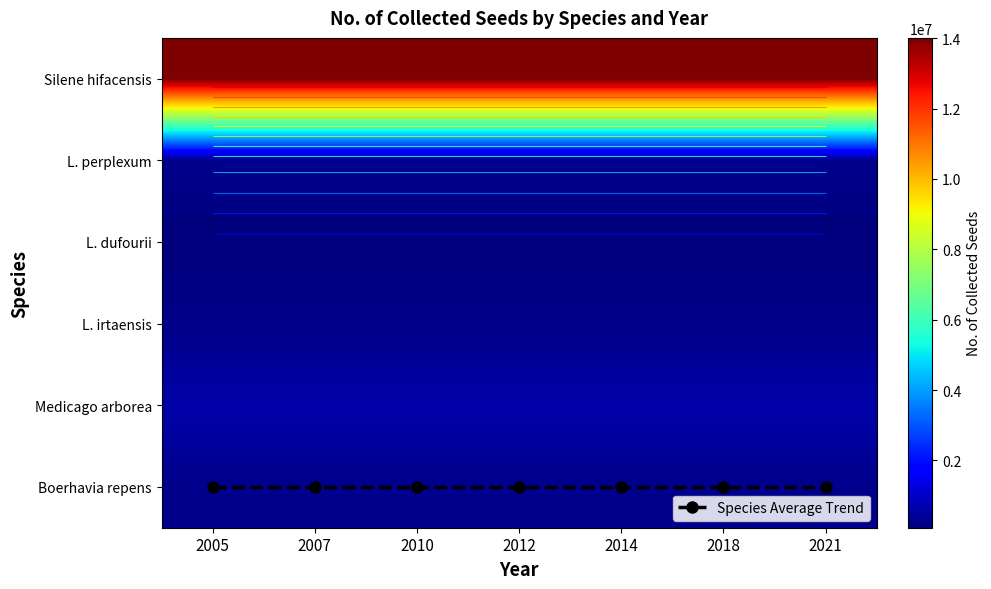

What is the approximate value of Boerhavia repens at 2018?

251131